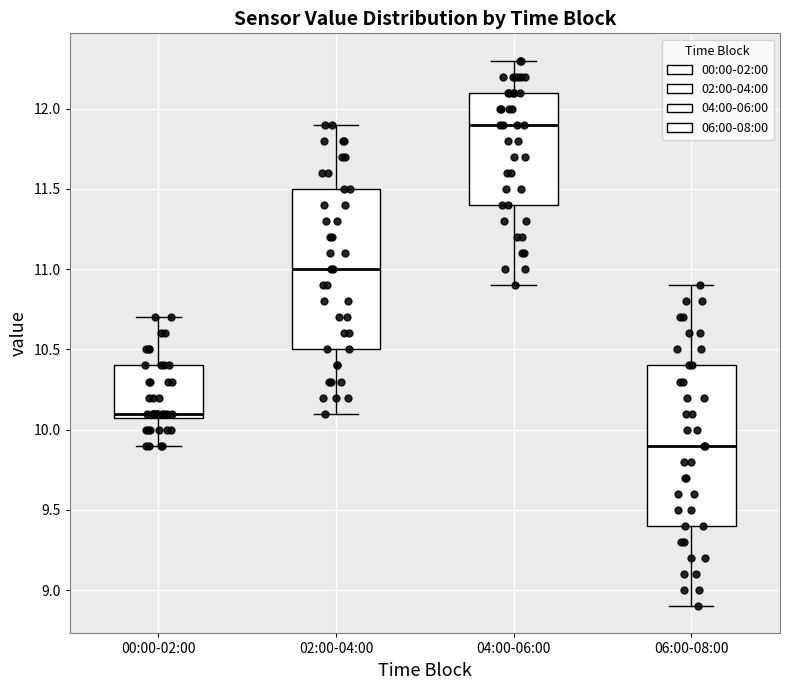

Reading left to right, read every box against the y-axis: the position of its median line, the range the box covers, and the ends of its whiskers. The values are not printed on the chart, so give them approximately, as read against the axis.

00:00-02:00: median 10.1 (just above the box's lower edge), box 10.1 to 10.4, whiskers 9.9 to 10.7
02:00-04:00: median 11.0, box 10.5 to 11.5, whiskers 10.1 to 11.9
04:00-06:00: median 11.9, box 11.4 to 12.1, whiskers 10.9 to 12.3
06:00-08:00: median 9.9, box 9.4 to 10.4, whiskers 8.9 to 10.9